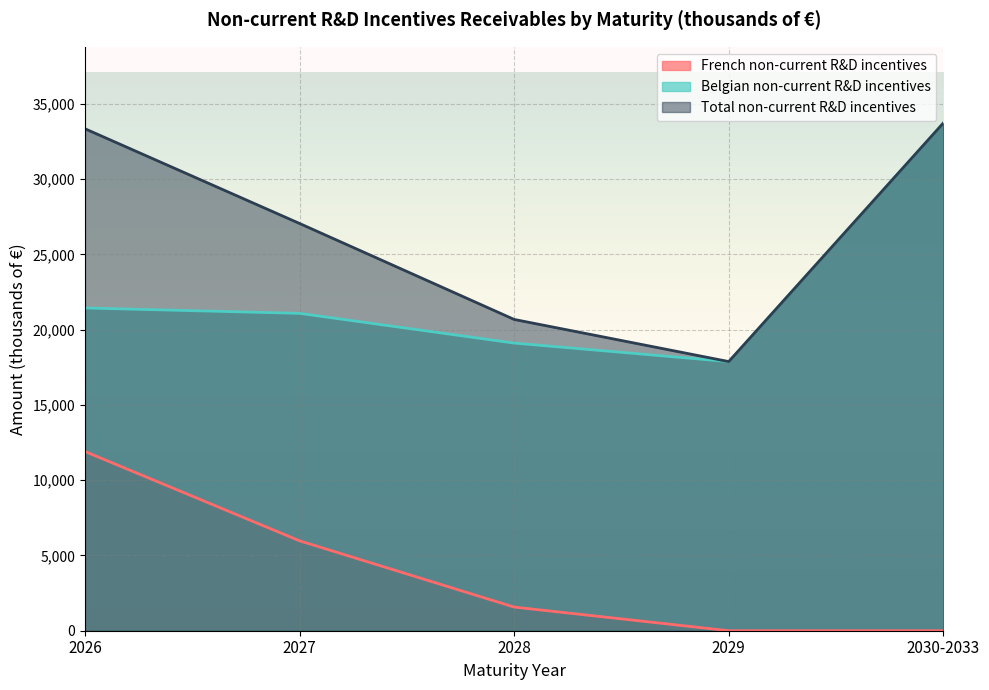

Is the value of Belgian non-current R&D incentives at 2029 greater than the value of Total non-current R&D incentives at 2026?

No